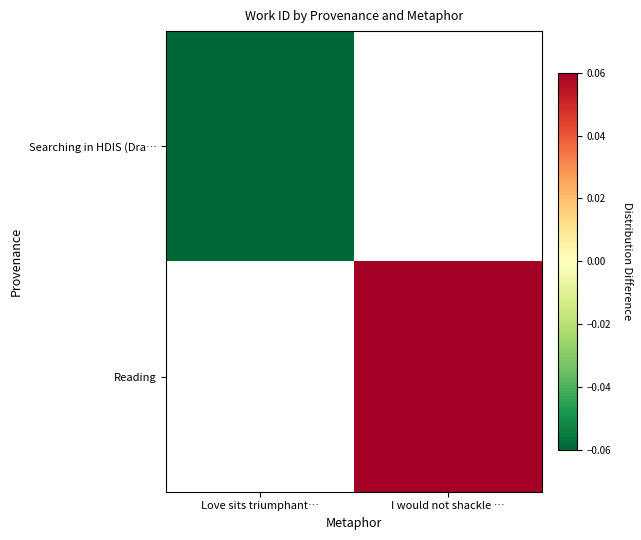

Where is Searching in HDIS (Dra… nearest to the value 0?

Love sits triumphant…